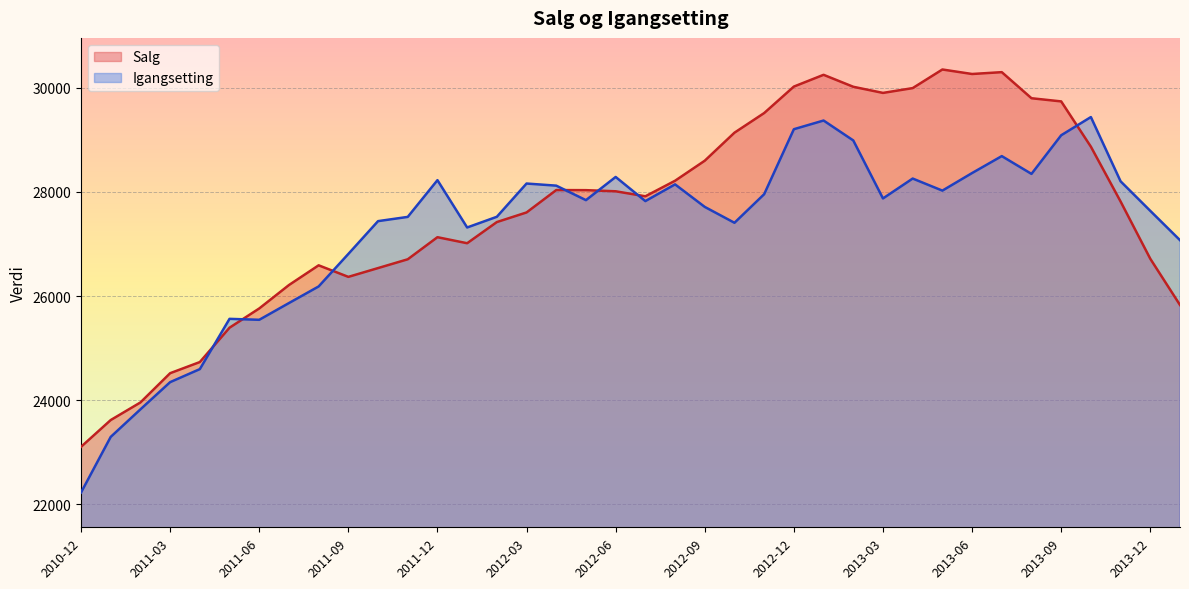

Count the number of data series in this chart.

2